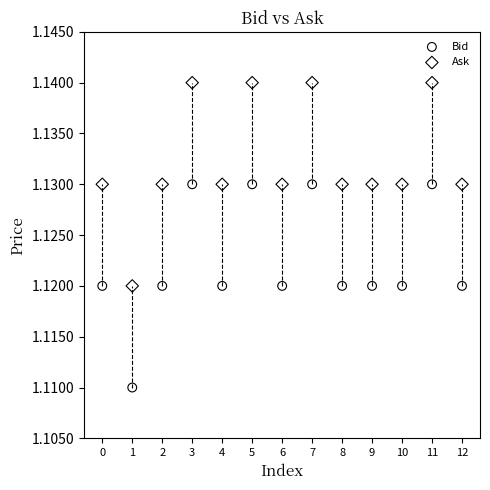

Which series reaches the minimum Y coordinate?

Bid